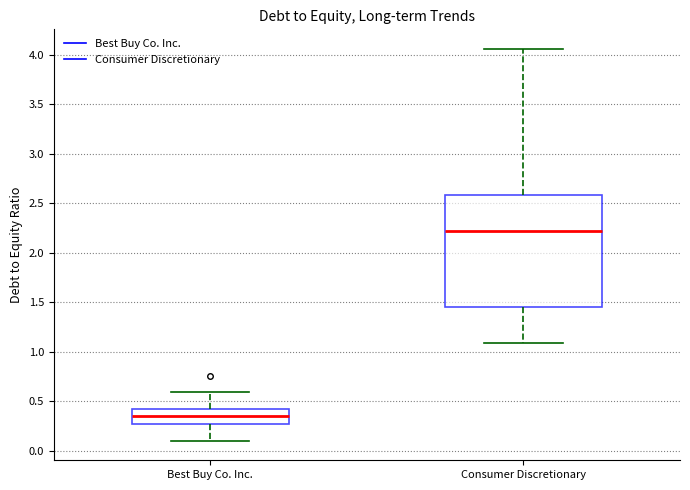

Reading left to right, transcribe this box plot: for each box, give where its median line is, the range the box spans, and where its two whiskers end, as read against the y-axis. The values are not printed on the chart, so give them approximately, as read against the axis.

Best Buy Co. Inc.: median 0.35, box 0.25 to 0.40, whiskers 0.10 to 0.60
Consumer Discretionary: median 2.20, box 1.45 to 2.60, whiskers 1.10 to 4.05